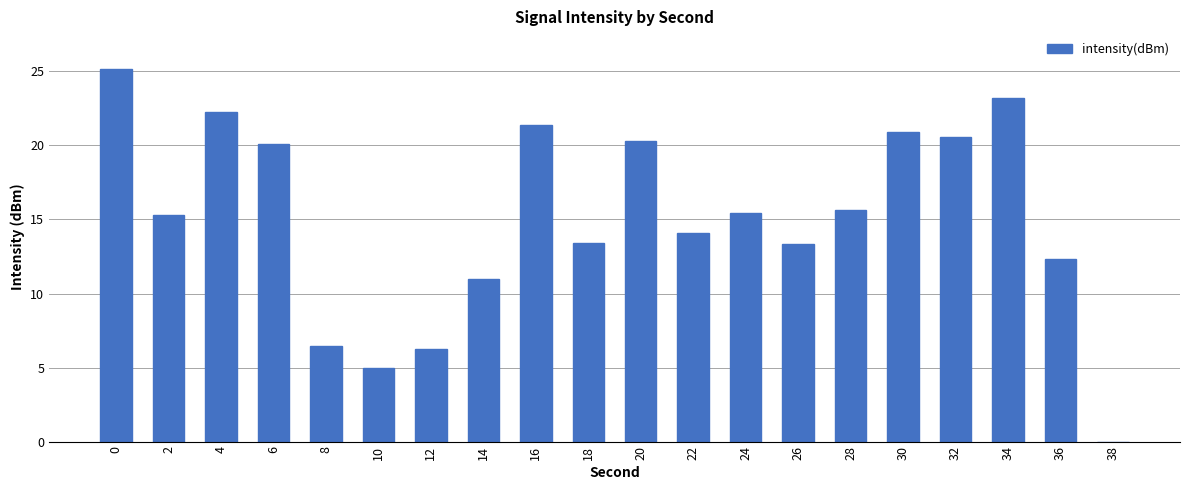

Where is the data nearest to the value 12?

36